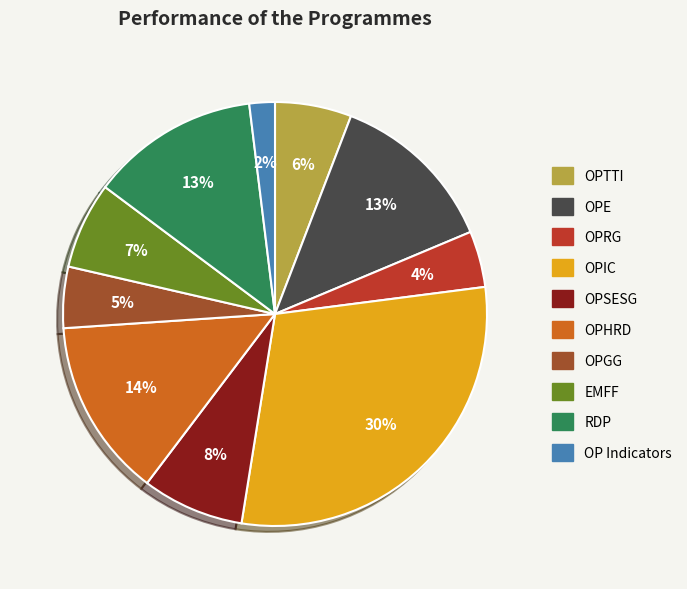

Does any single category account for the majority?

No